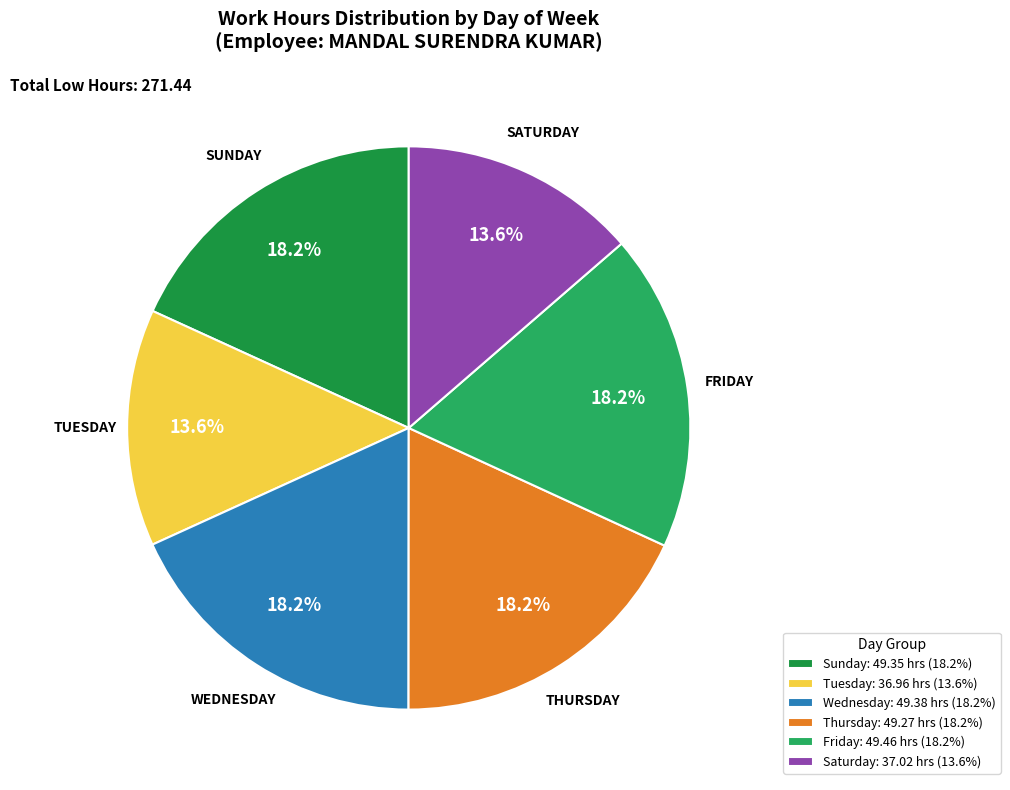

What is the ratio of the value at Thursday: 49.27 hrs (18.2%) to the value at Wednesday: 49.38 hrs (18.2%)?

1.0